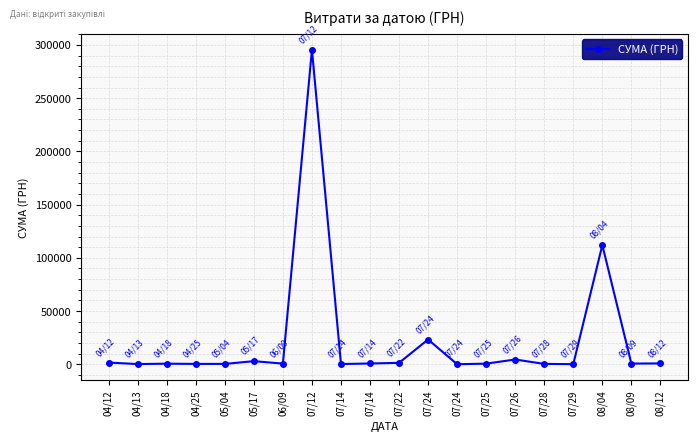

What is the greatest value displayed?

295638.6